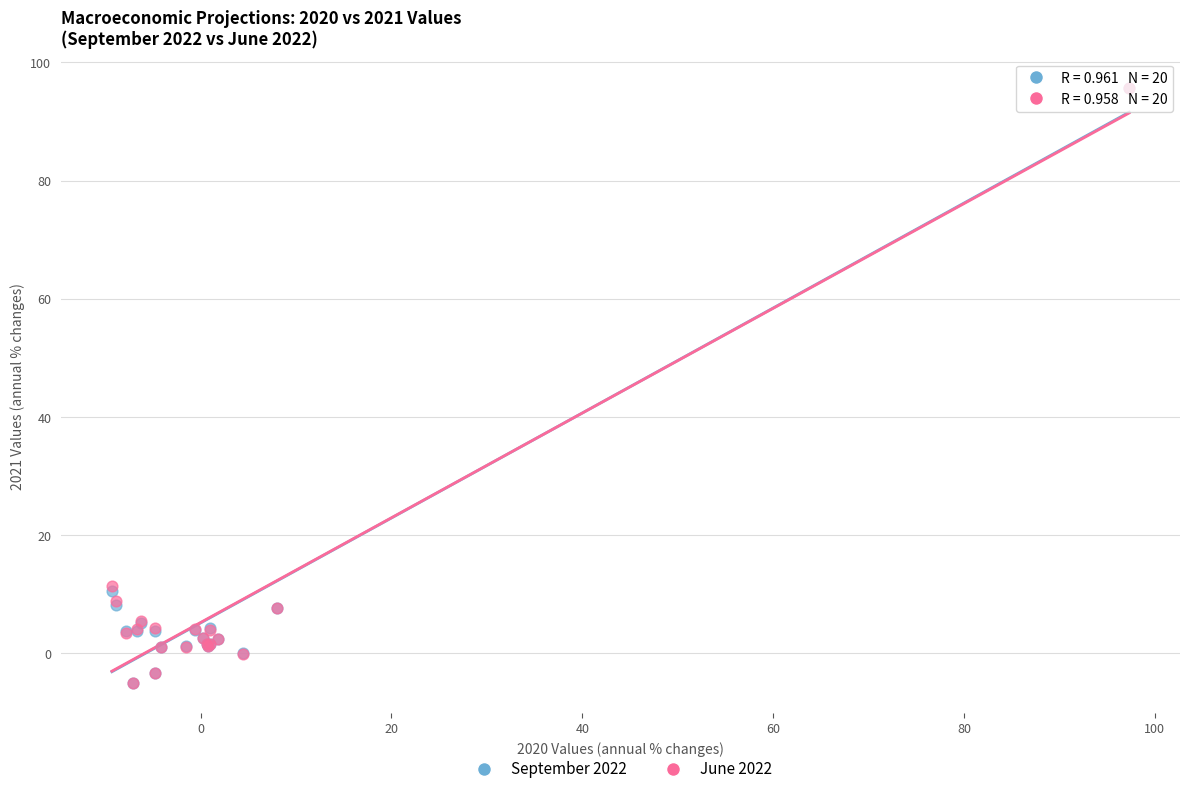

What are all the series names shown in the legend?

September 2022, June 2022